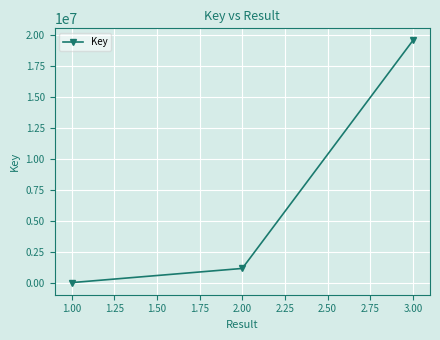

Reading right to left, transcribe all the data shown in this chart.

19535829	1149603	6666